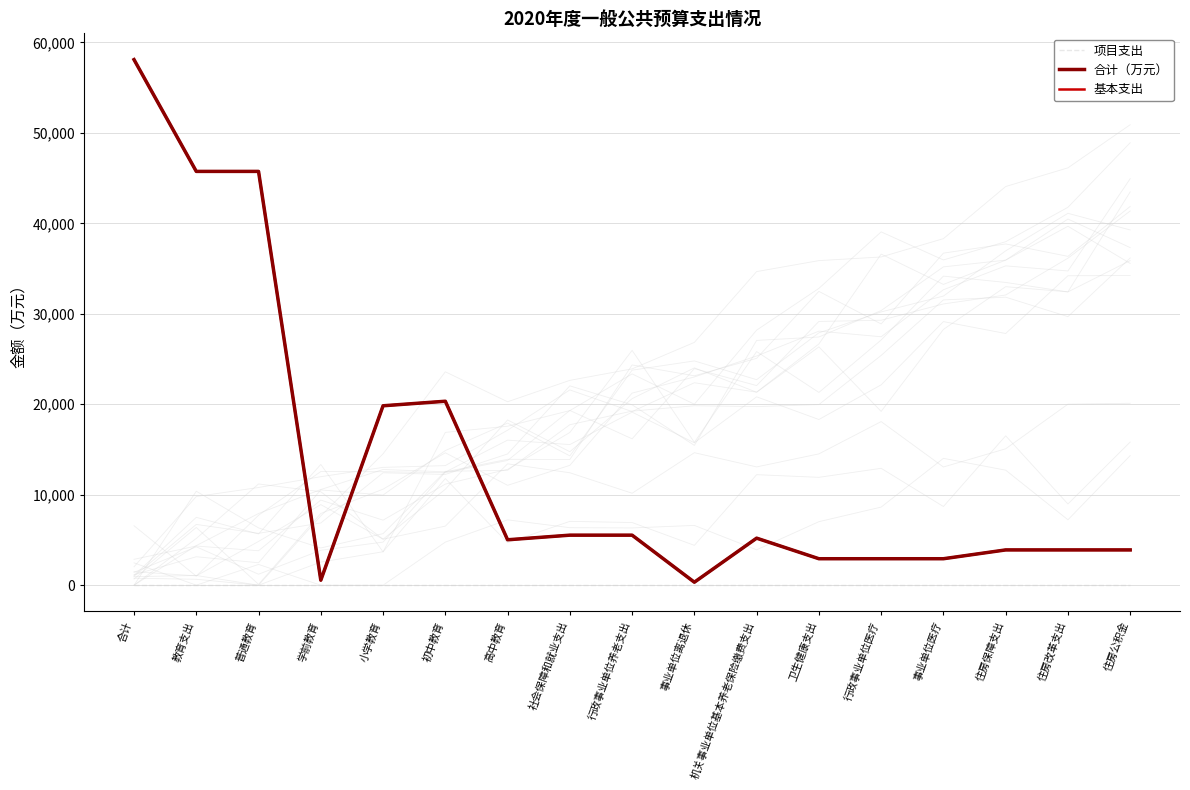

What is the difference between the second highest and minimum values in the 基本支出 series?

45411.3